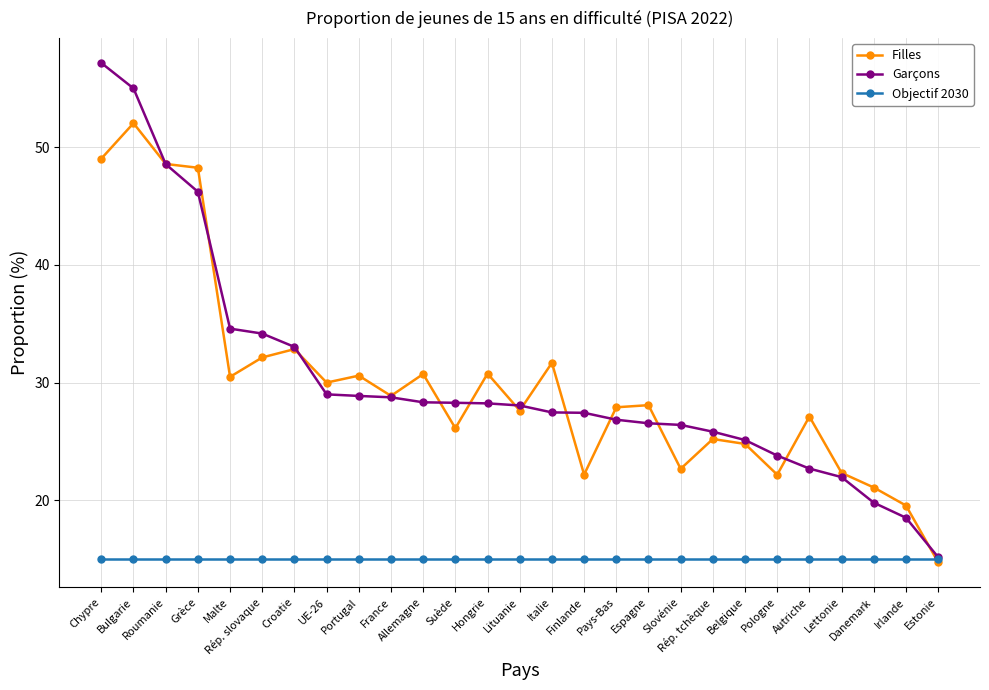

At which label does Garçons reach its minimum?

Estonie